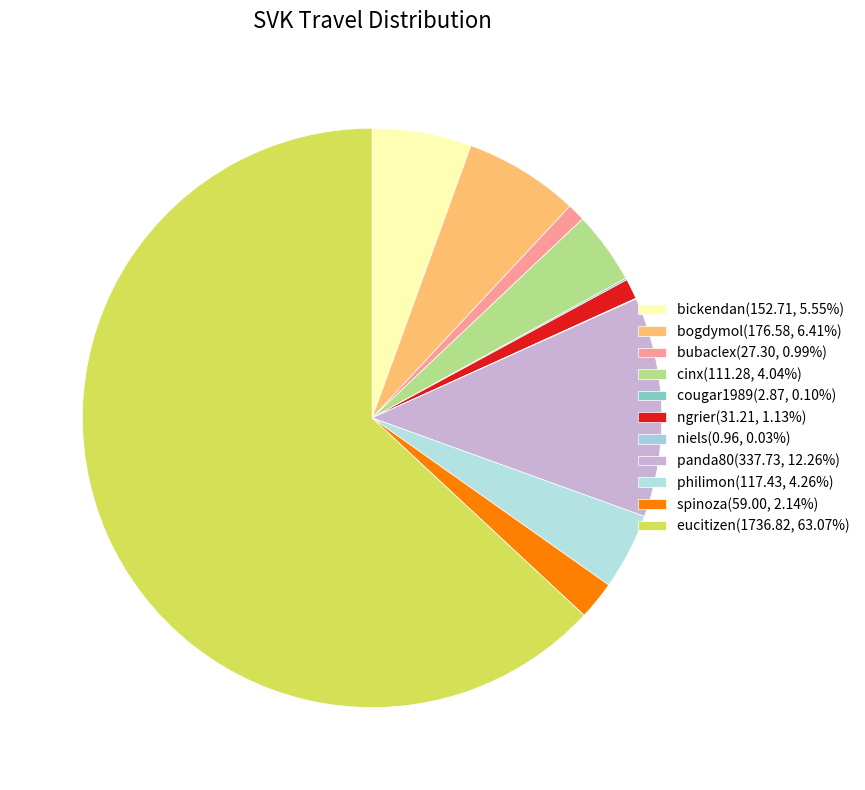

To the nearest percent, what percentage of the pie is panda80?

12%